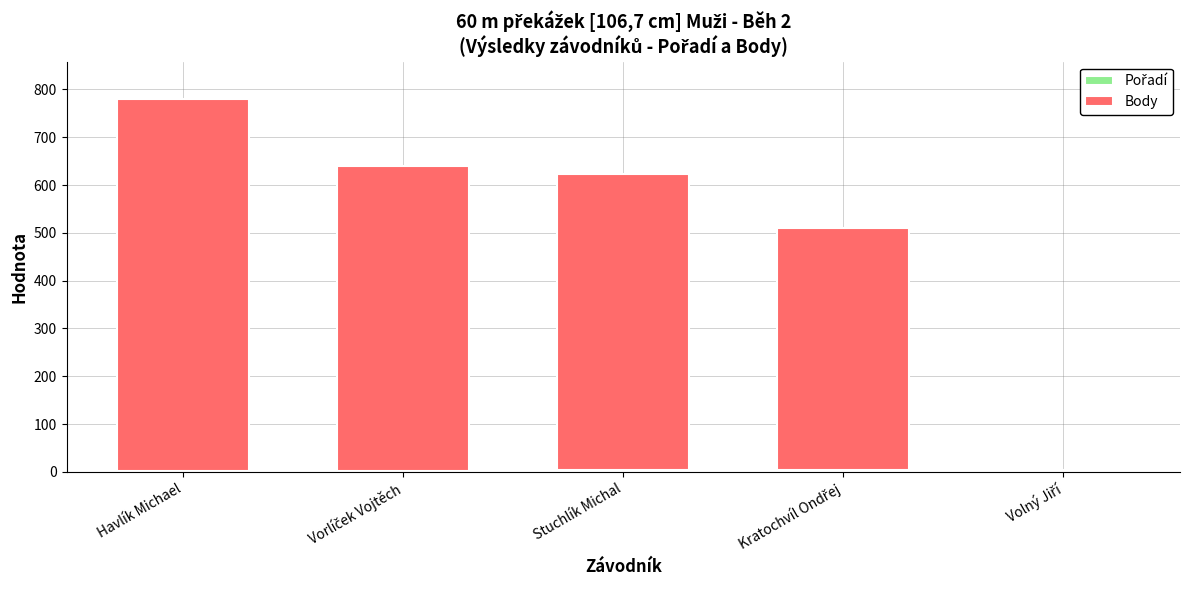

At which category is the sum across all series the highest?

Havlík Michael